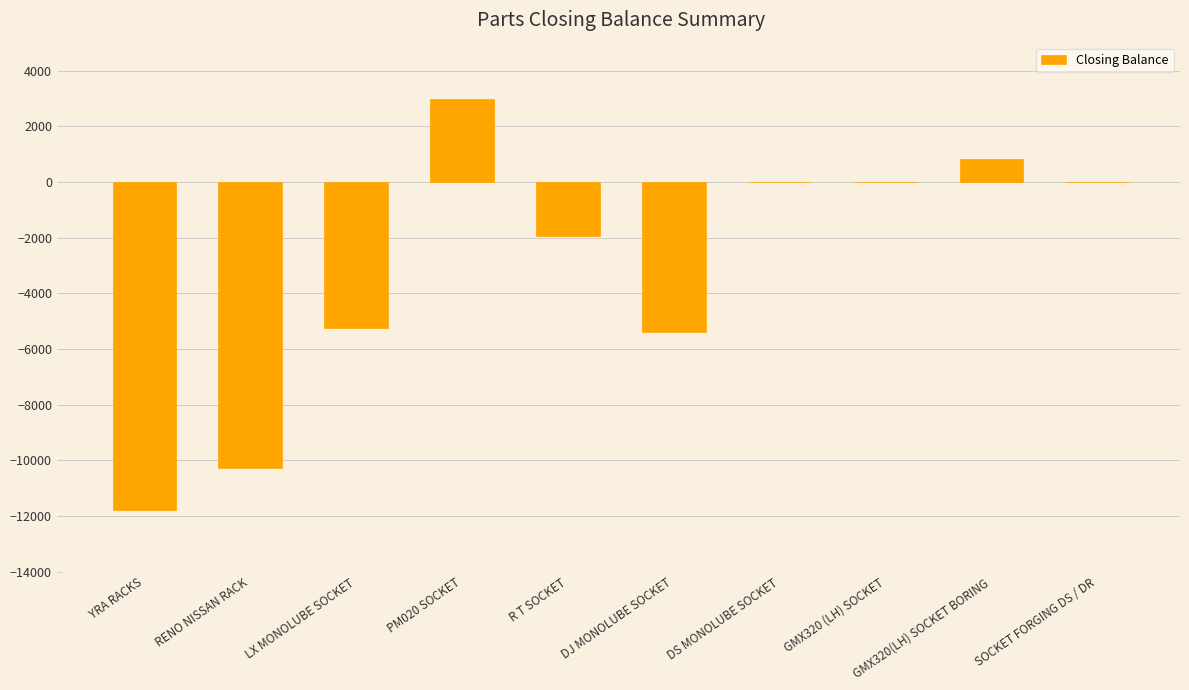

At which label does the data first exceed 0?

PM020 SOCKET